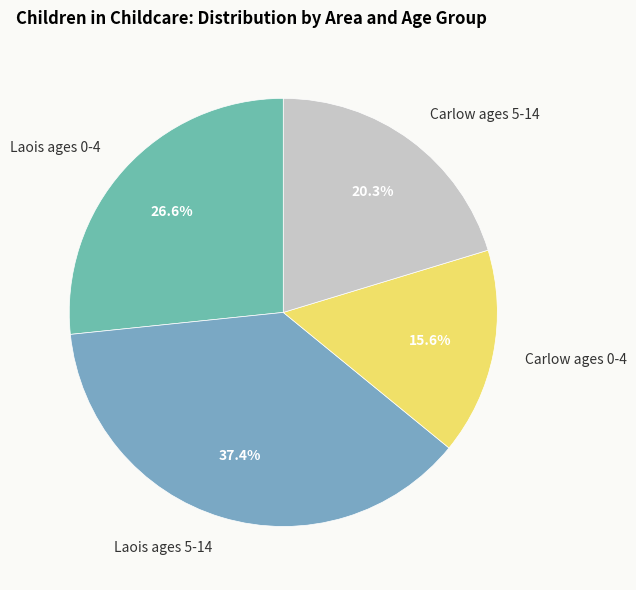

Does any single category account for the majority?

No